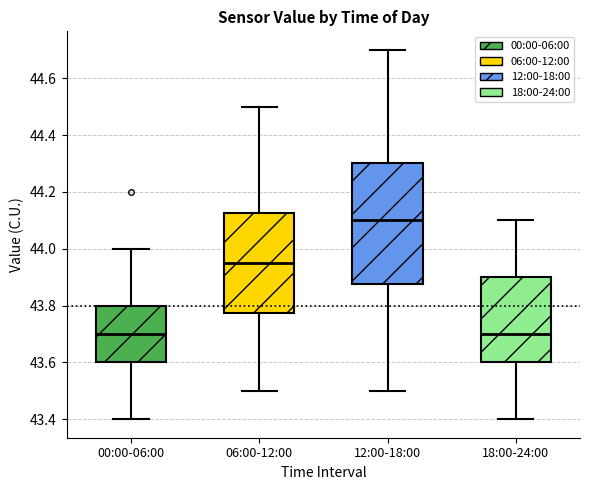

Reading left to right, read every box against the y-axis: the position of its median line, the range the box covers, and the ends of its whiskers. The values are not printed on the chart, so give them approximately, as read against the axis.

00:00-06:00: median 43.70, box 43.60 to 43.80, whiskers 43.40 to 44.00
06:00-12:00: median 43.96, box 43.78 to 44.12, whiskers 43.50 to 44.50
12:00-18:00: median 44.10, box 43.88 to 44.30, whiskers 43.50 to 44.70
18:00-24:00: median 43.70, box 43.60 to 43.90, whiskers 43.40 to 44.10